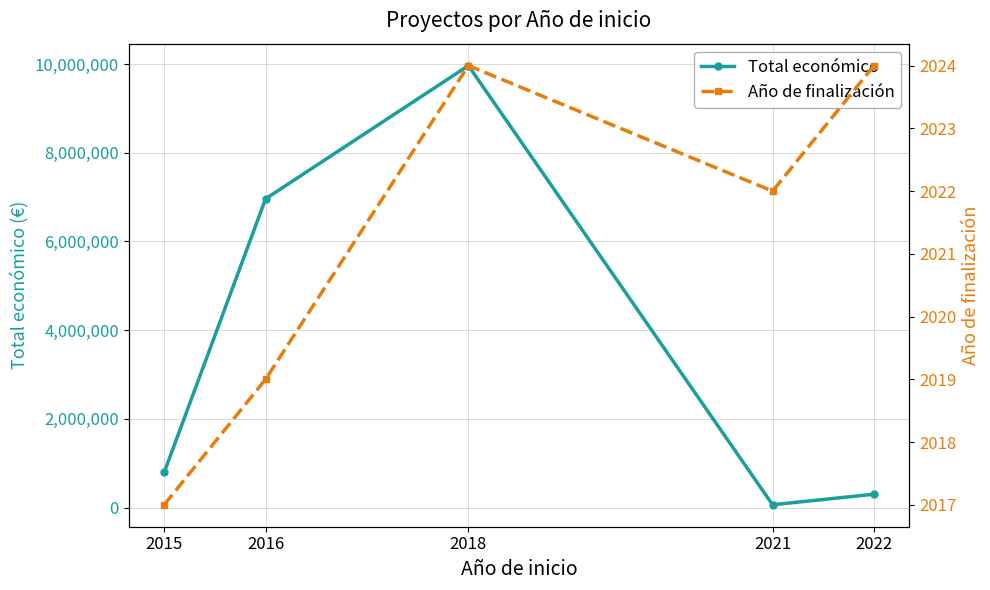

Reading left to right, what are all the values shown in this chart?

Total económico: 2015=791359	2016=6960293	2018=9963866	2021=61847	2022=299913
Año de finalización: 2015=2017	2016=2019	2018=2024	2021=2022	2022=2024